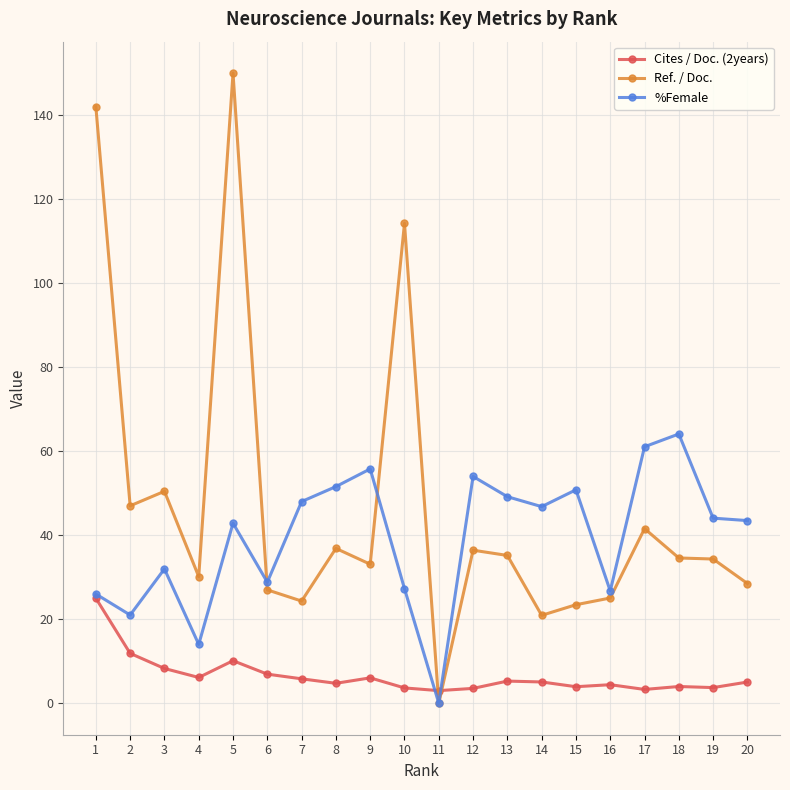

Count the number of categories in the chart.

20